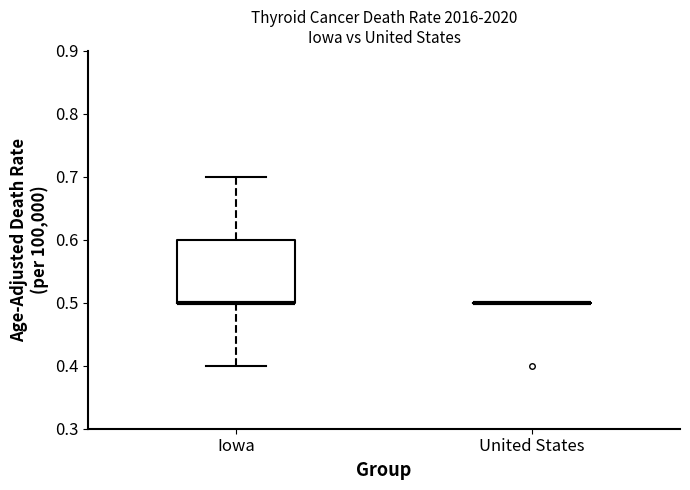

Where is the lower edge of the box for Iowa on the y-axis? The values are not printed on the chart, so give them approximately, as read against the axis.

0.5